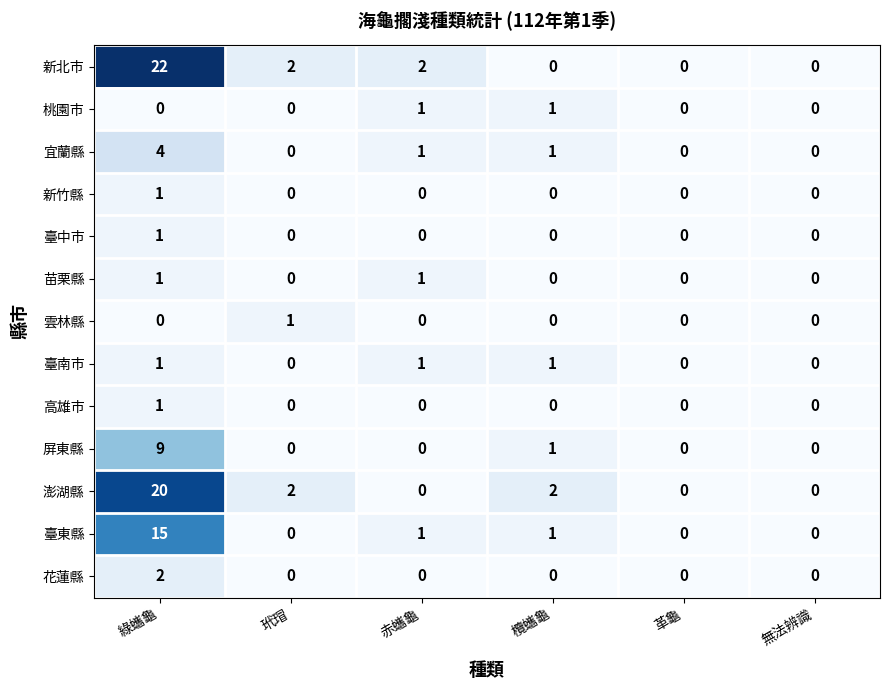

True or false: 桃園市 has a value of 1 at 赤蠵龜.

True